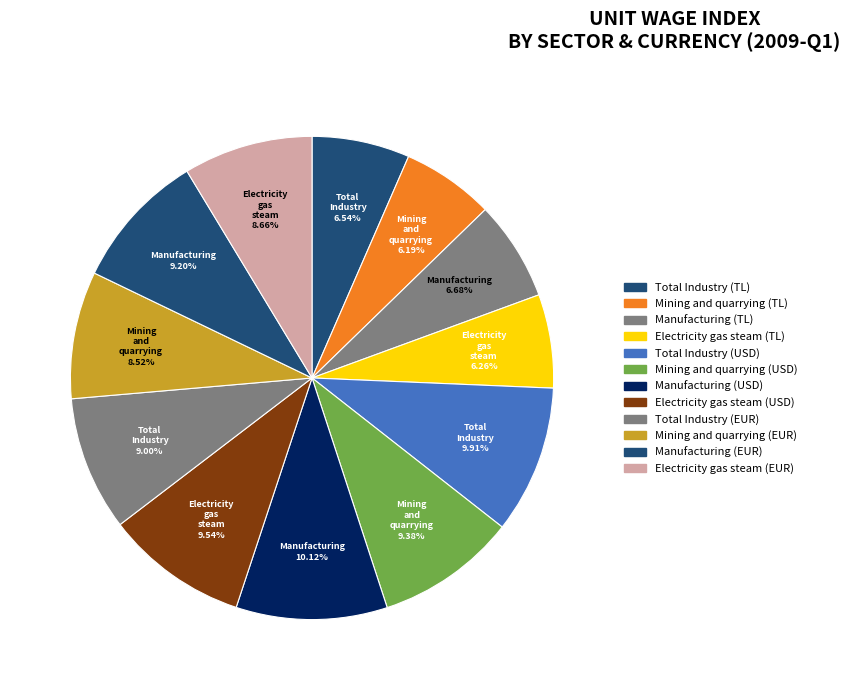

How many slices are in this pie chart?

12